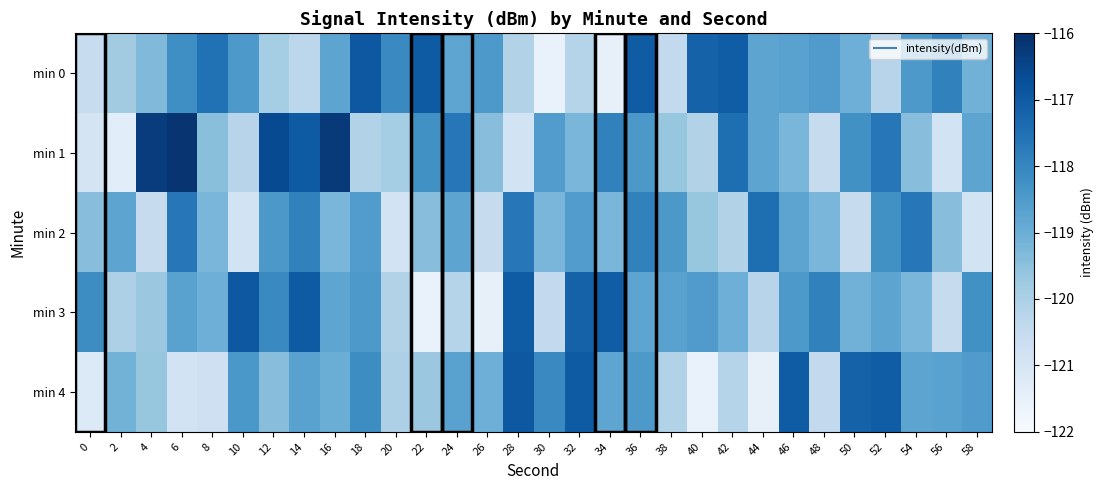

At which category is the sum across all series the highest?

36